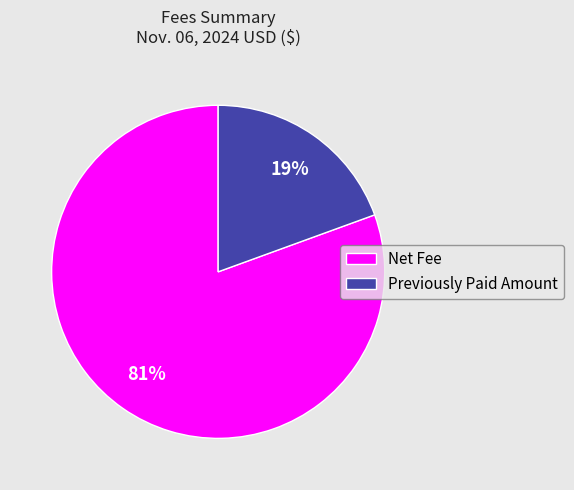

True or false: Net Fee accounts for 86% of the total.

False